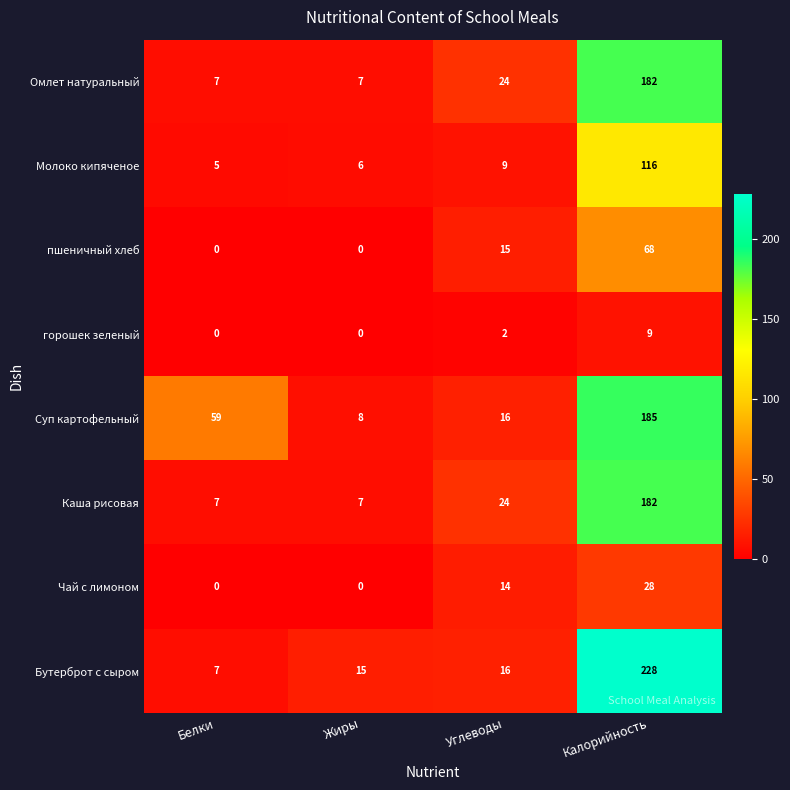

Which category has the highest value in the Суп картофельный series?

Калорийность